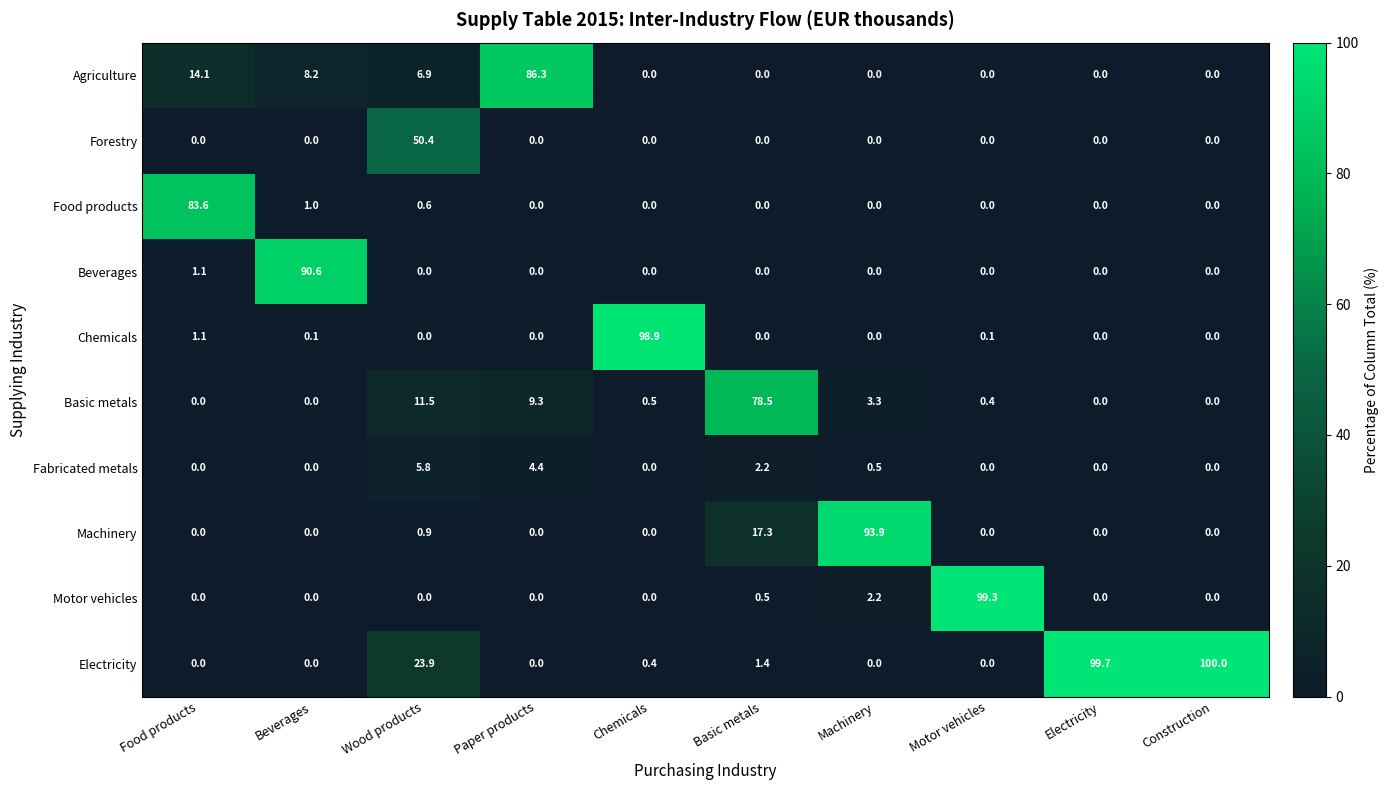

Which series has the widest spread of values?

Electricity